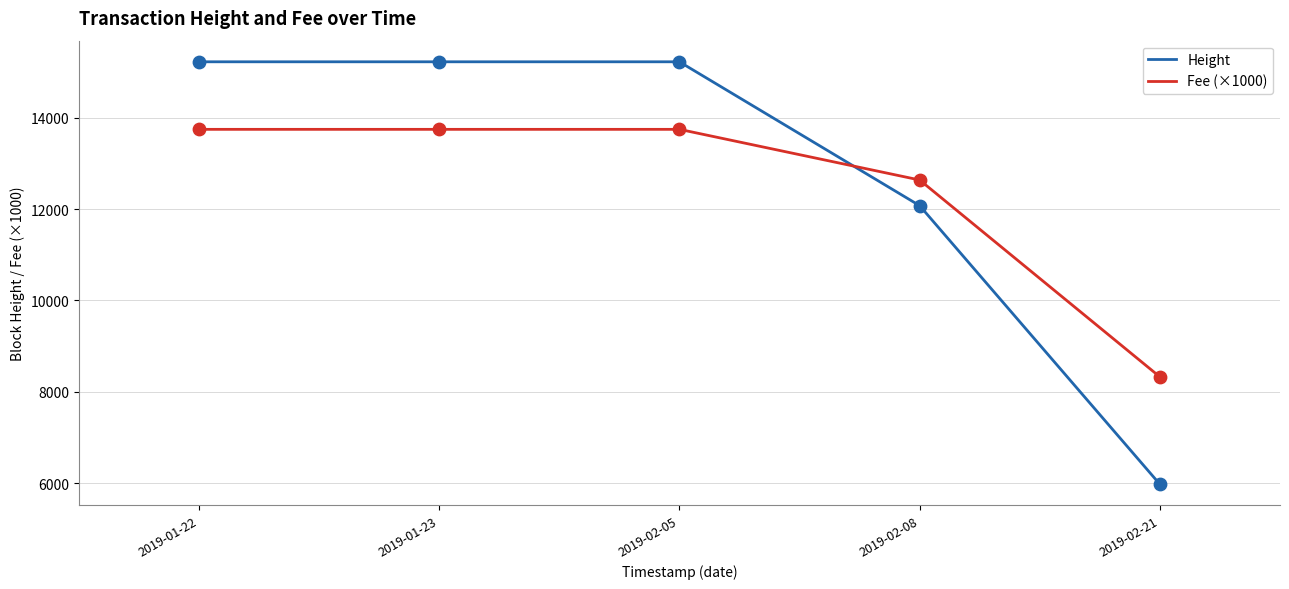

What is the total value across all series at 2019-01-22?

28967.5